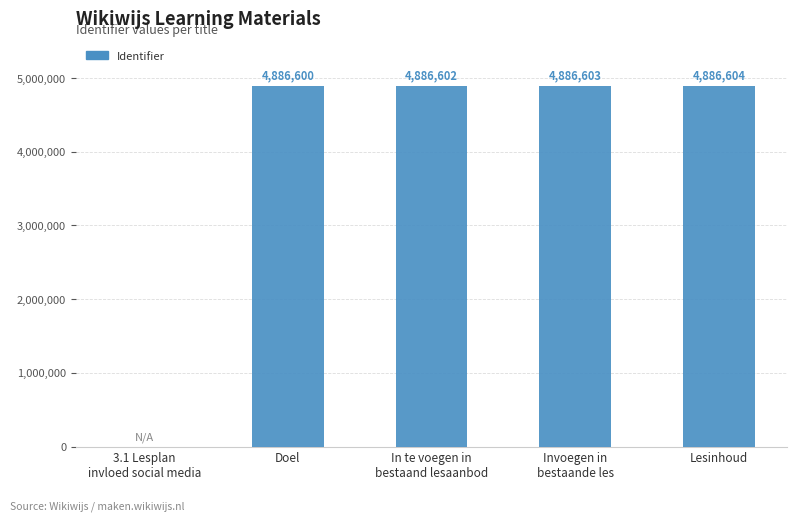

Reading left to right, list all the values displayed in this chart.

3.1 Lesplan
invloed social media=0	Doel=4886600	In te voegen in
bestaand lesaanbod=4886602	Invoegen in
bestaande les=4886603	Lesinhoud=4886604